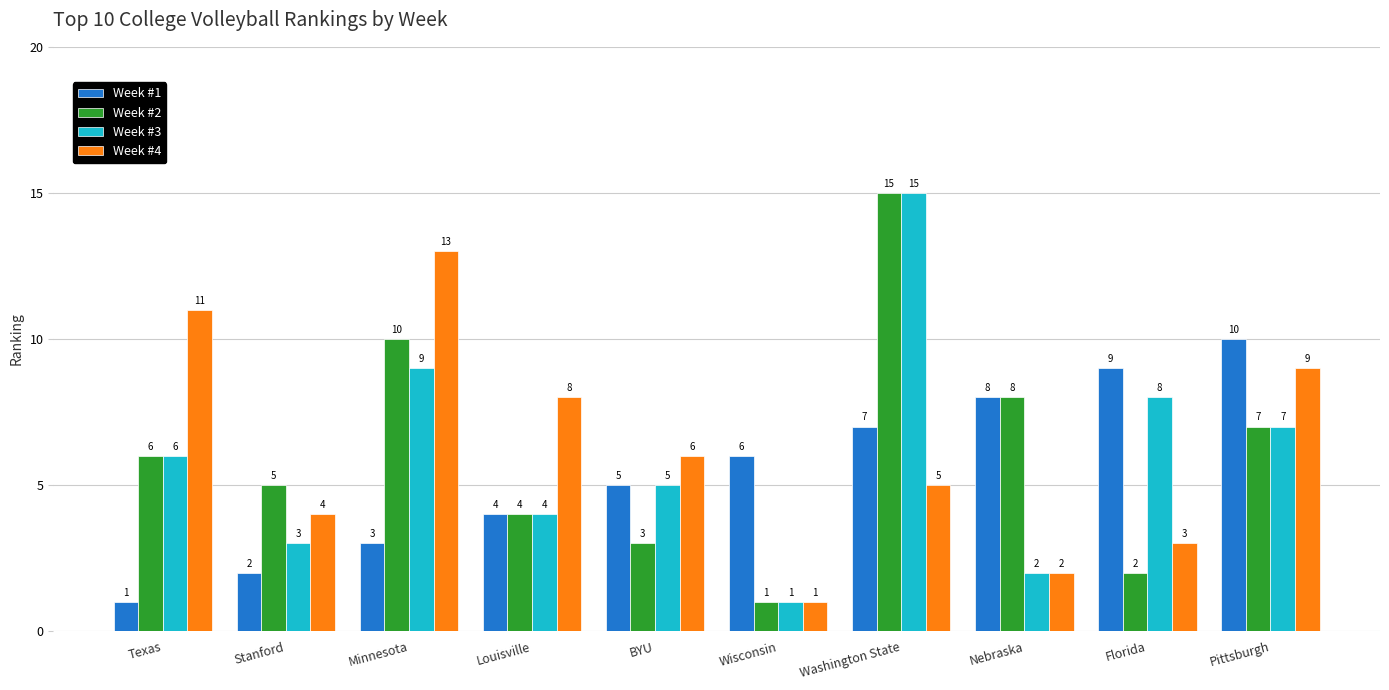

How many bars are there in total?

40